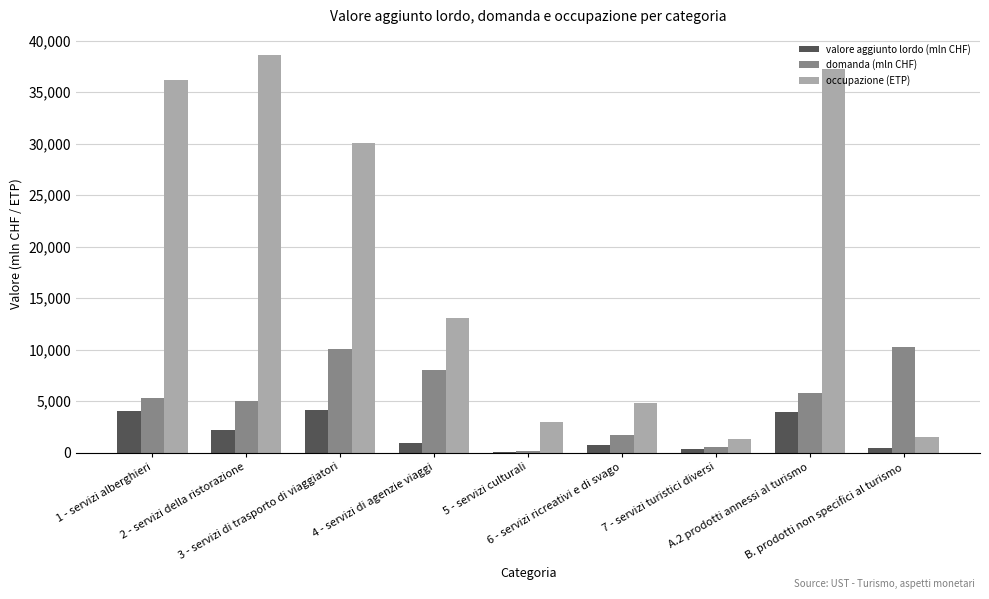

At which label does occupazione (ETP) reach its peak?

2 - servizi della ristorazione